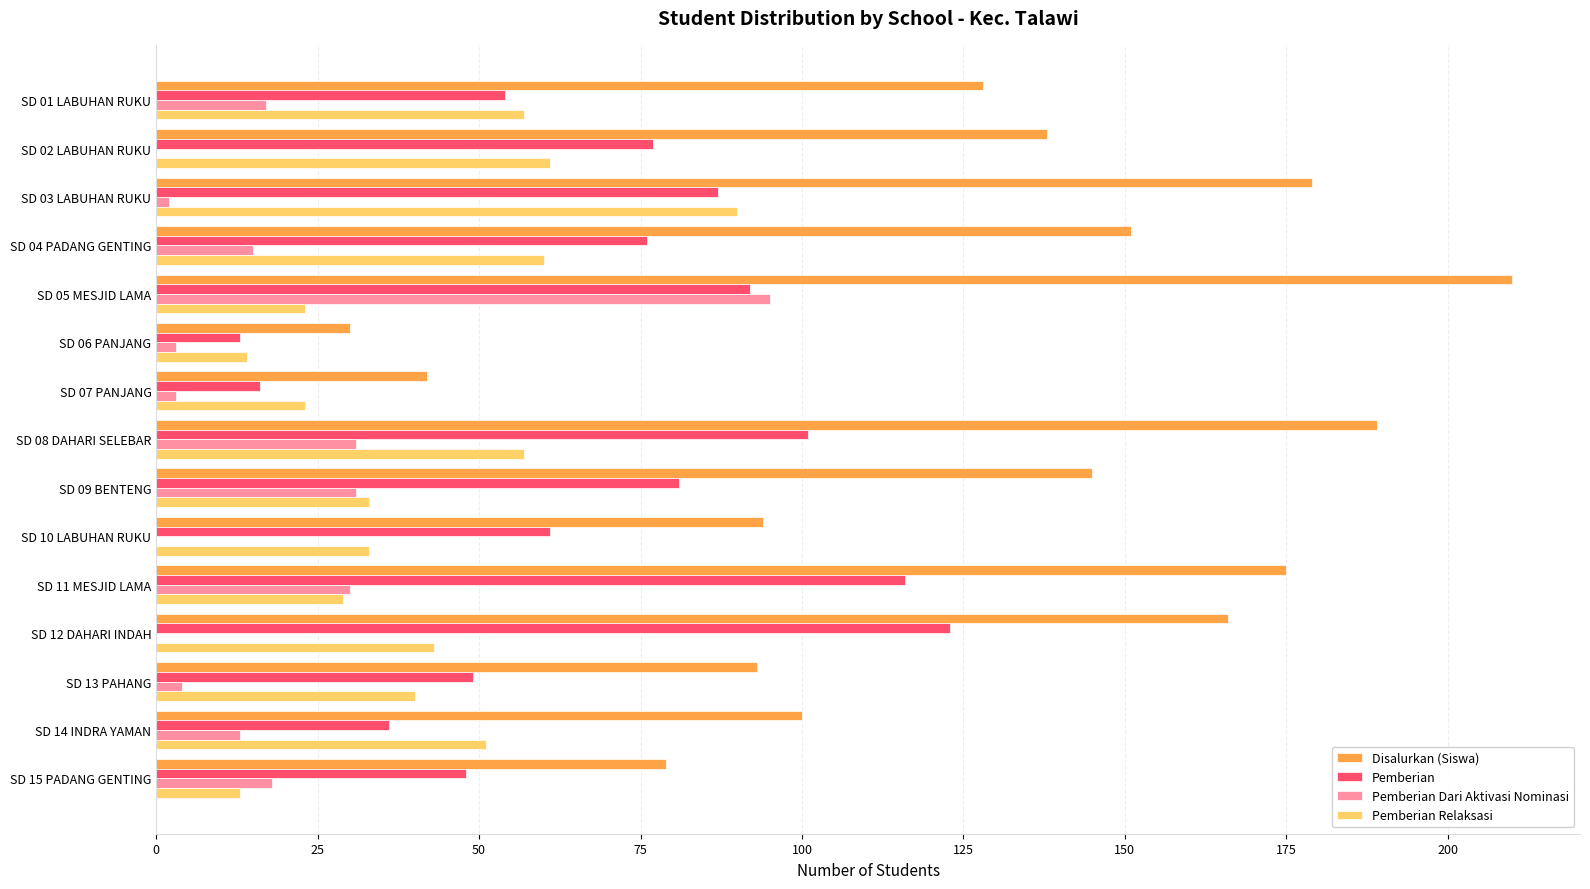

Is the value of Pemberian Dari Aktivasi Nominasi at SD 03 LABUHAN RUKU greater than the value of Disalurkan (Siswa) at SD 01 LABUHAN RUKU?

No